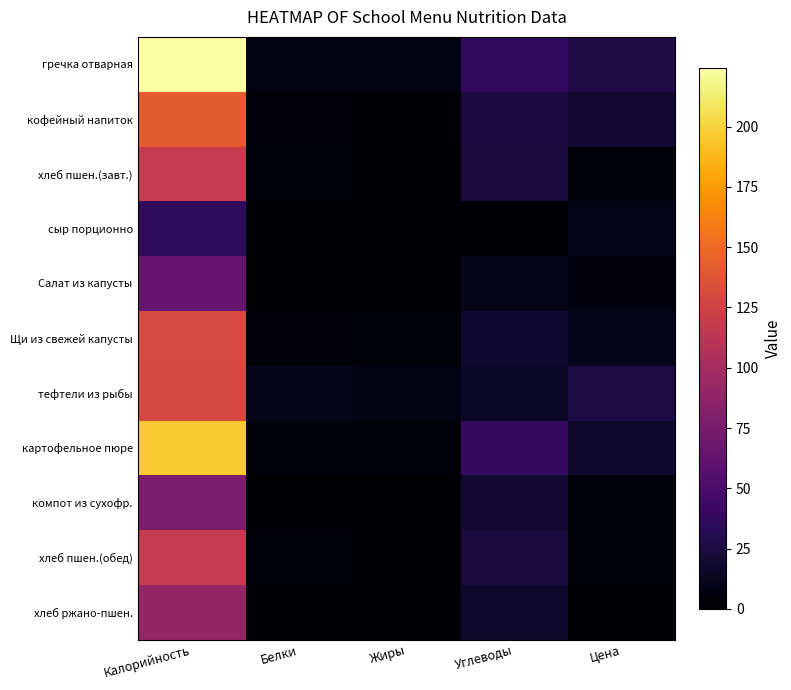

Reading left to right, what are all the values shown in this chart?

гречка отварная: Калорийность=224.4	Белки=7.6	Жиры=7.2	Углеводы=37.3	Цена=27.3
кофейный напиток: Калорийность=141.3	Белки=5.0	Жиры=3.2	Углеводы=24.7	Цена=20.8
хлеб пшен.(завт.): Калорийность=117.5	Белки=3.8	Жиры=0.4	Углеводы=24.2	Цена=3.6
сыр порционно: Калорийность=36.4	Белки=2.3	Жиры=3.0	Углеводы=0.0	Цена=9.0
Салат из капусты: Калорийность=64.4	Белки=1.7	Жиры=2.4	Углеводы=9.8	Цена=5.8
Щи из свежей капусты: Калорийность=130.3	Белки=5.1	Жиры=4.2	Углеводы=19.1	Цена=11.3
тефтели из рыбы: Калорийность=129.3	Белки=11.1	Жиры=7.1	Углеводы=15.2	Цена=26.2
картофельное пюре: Калорийность=196.2	Белки=3.7	Жиры=4.0	Углеводы=38.9	Цена=18.2
компот из сухофр.: Калорийность=76.8	Белки=0.2	Жиры=0.0	Углеводы=19.4	Цена=3.8
хлеб пшен.(обед): Калорийность=117.5	Белки=3.8	Жиры=0.4	Углеводы=24.2	Цена=3.6
хлеб ржано-пшен.: Калорийность=90.5	Белки=1.3	Жиры=0.2	Углеводы=17.1	Цена=3.4